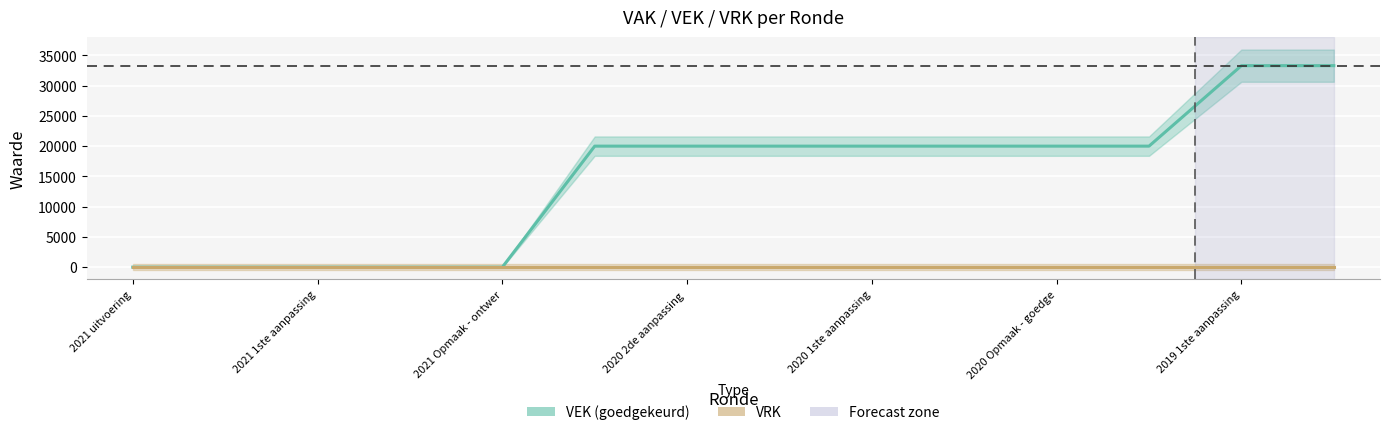

What is the average value?

14757